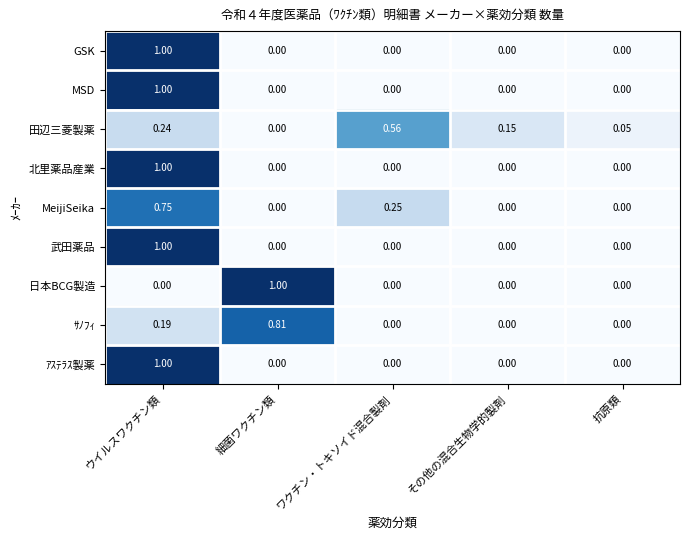

At how many categories does at least one series exceed 0?

5